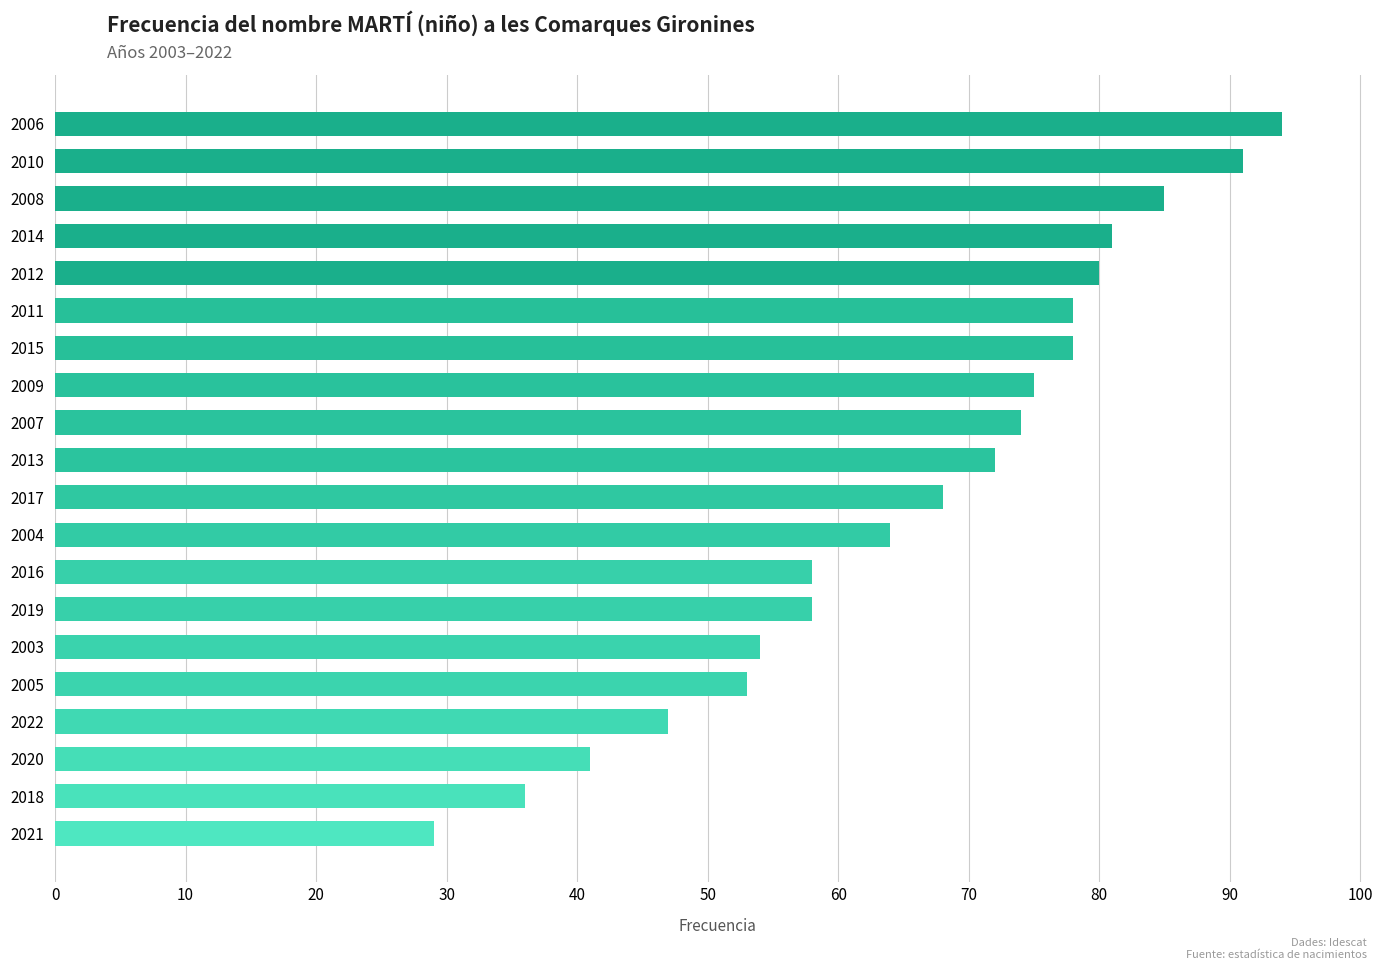

Reading top to bottom, transcribe all the data shown in this chart.

94	91	85	81	80	78	78	75	74	72	68	64	58	58	54	53	47	41	36	29